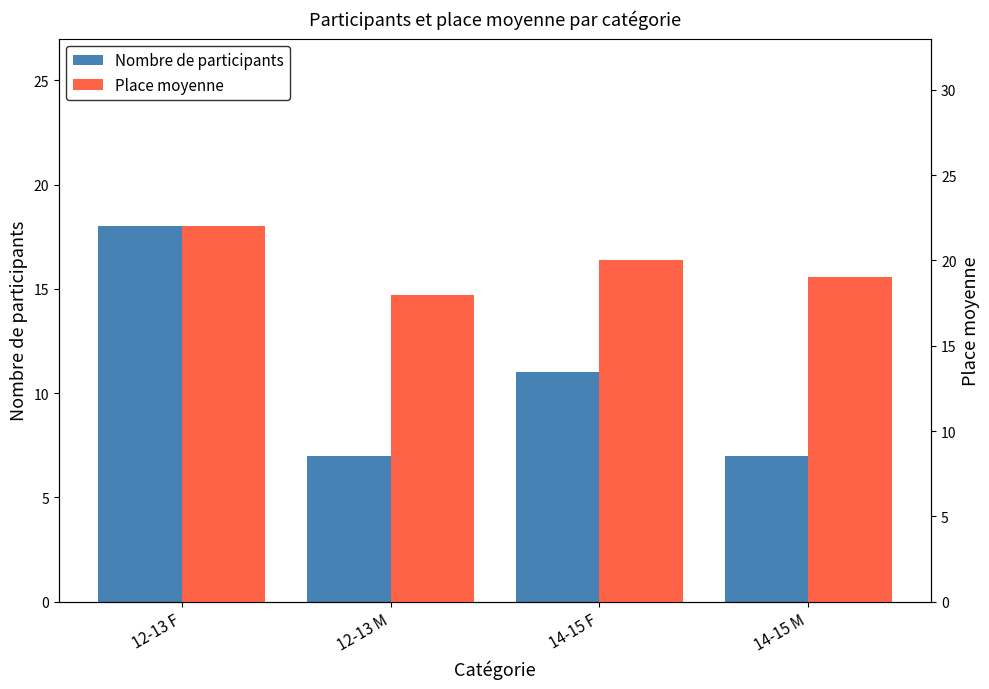

What is the highest value of the Nombre de participants series?

18